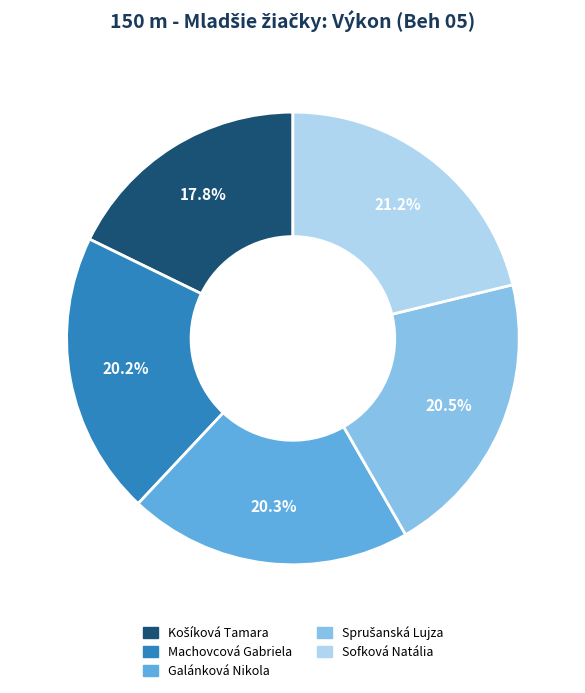

How many slices are in this pie chart?

5